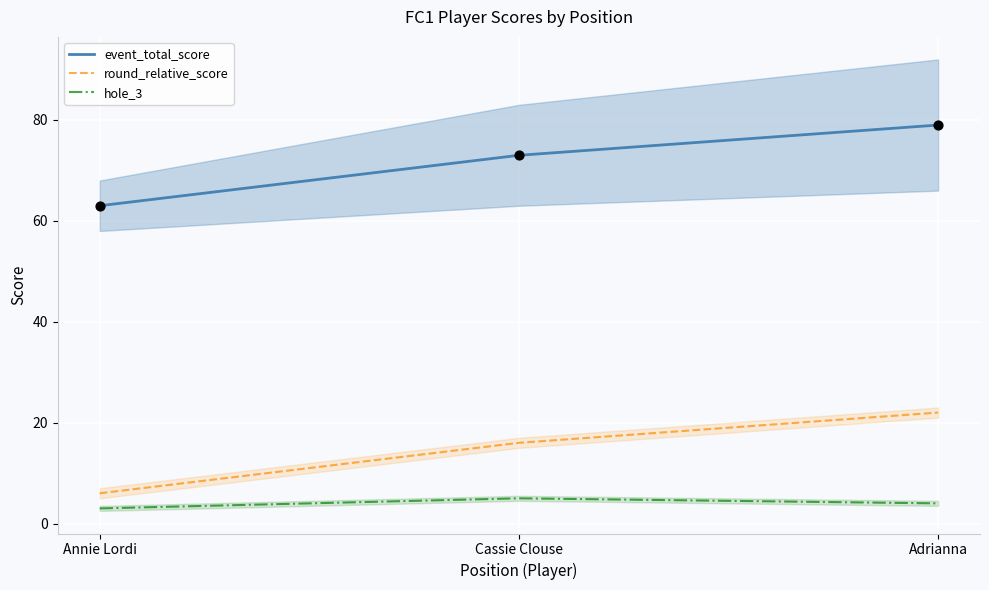

What is the total value across all series at Cassie Clouse?

94